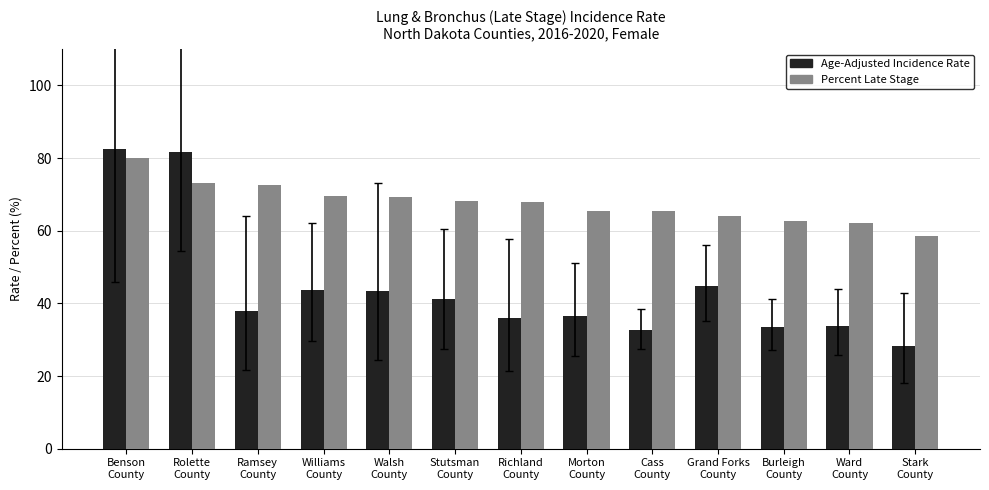

What is the lowest value of the Age-Adjusted Incidence Rate series?

28.4